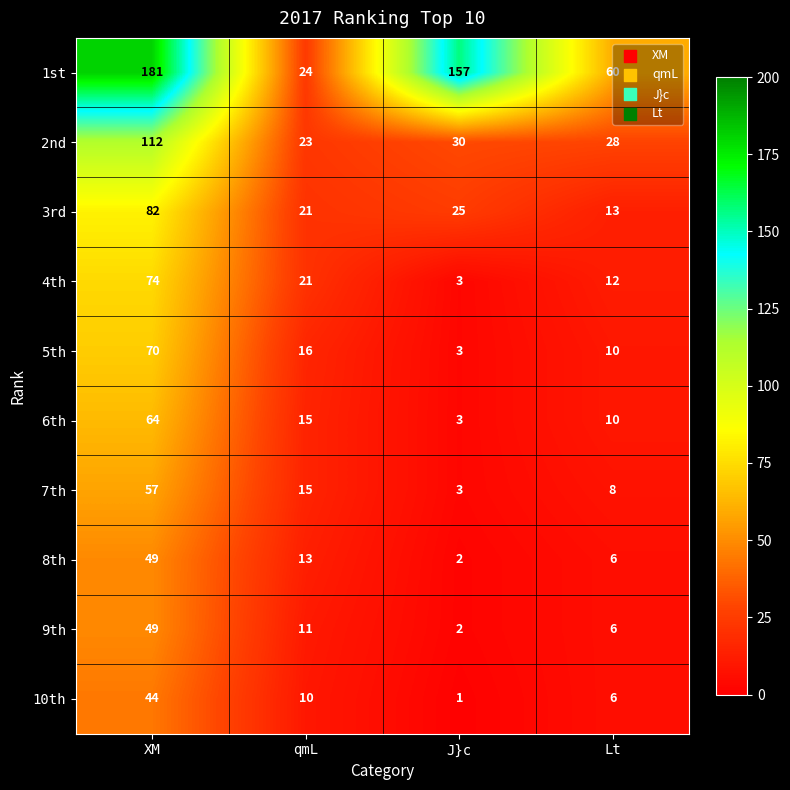

Which label corresponds to the largest value in the chart?

XM